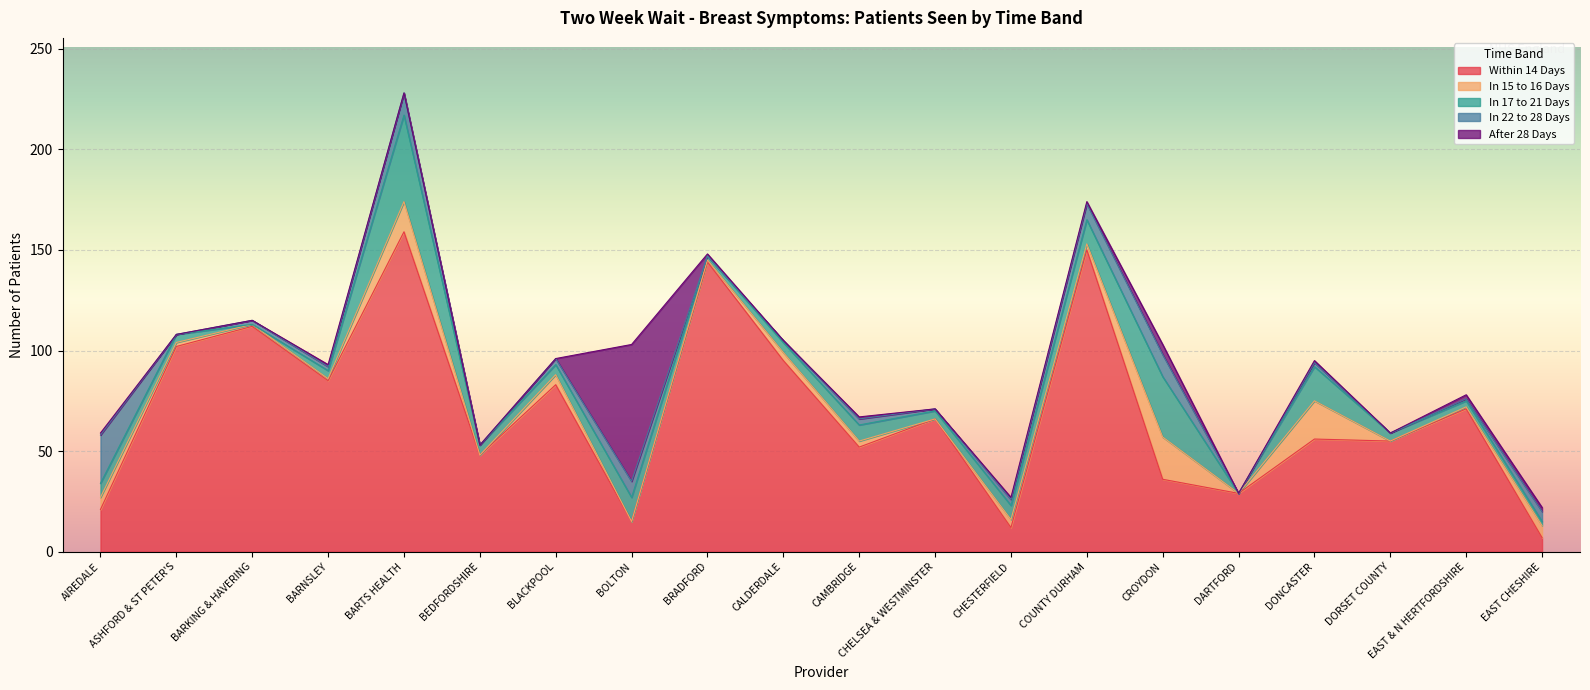

Reading left to right, list all the values displayed in this chart.

Within 14 Days: AIREDALE=21	ASHFORD & ST PETER'S=102	BARKING & HAVERING=112	BARNSLEY=85	BARTS HEALTH=159	BEDFORDSHIRE=48	BLACKPOOL=83	BOLTON=15	BRADFORD=144	CALDERDALE=95	CAMBRIDGE=52	CHELSEA & WESTMINSTER=66	CHESTERFIELD=12	COUNTY DURHAM=150	CROYDON=36	DARTFORD=29	DONCASTER=56	DORSET COUNTY=55	EAST & N HERTFORDSHIRE=71	EAST CHESHIRE=7
In 15 to 16 Days: AIREDALE=6	ASHFORD & ST PETER'S=2	BARKING & HAVERING=1	BARNSLEY=1	BARTS HEALTH=15	BEDFORDSHIRE=0	BLACKPOOL=5	BOLTON=0	BRADFORD=1	CALDERDALE=4	CAMBRIDGE=3	CHELSEA & WESTMINSTER=0	CHESTERFIELD=4	COUNTY DURHAM=3	CROYDON=21	DARTFORD=0	DONCASTER=19	DORSET COUNTY=0	EAST & N HERTFORDSHIRE=1	EAST CHESHIRE=6
In 17 to 21 Days: AIREDALE=7	ASHFORD & ST PETER'S=4	BARKING & HAVERING=0	BARNSLEY=4	BARTS HEALTH=43	BEDFORDSHIRE=5	BLACKPOOL=5	BOLTON=12	BRADFORD=2	CALDERDALE=5	CAMBRIDGE=8	CHELSEA & WESTMINSTER=4	CHESTERFIELD=7	COUNTY DURHAM=12	CROYDON=30	DARTFORD=0	DONCASTER=17	DORSET COUNTY=4	EAST & N HERTFORDSHIRE=3	EAST CHESHIRE=2
In 22 to 28 Days: AIREDALE=24	ASHFORD & ST PETER'S=0	BARKING & HAVERING=2	BARNSLEY=2	BARTS HEALTH=11	BEDFORDSHIRE=0	BLACKPOOL=3	BOLTON=8	BRADFORD=0	CALDERDALE=1	CAMBRIDGE=3	CHELSEA & WESTMINSTER=1	CHESTERFIELD=3	COUNTY DURHAM=8	CROYDON=11	DARTFORD=0	DONCASTER=2	DORSET COUNTY=0	EAST & N HERTFORDSHIRE=1	EAST CHESHIRE=5
After 28 Days: AIREDALE=1	ASHFORD & ST PETER'S=0	BARKING & HAVERING=0	BARNSLEY=1	BARTS HEALTH=0	BEDFORDSHIRE=0	BLACKPOOL=0	BOLTON=68	BRADFORD=1	CALDERDALE=0	CAMBRIDGE=1	CHELSEA & WESTMINSTER=0	CHESTERFIELD=1	COUNTY DURHAM=1	CROYDON=5	DARTFORD=0	DONCASTER=1	DORSET COUNTY=0	EAST & N HERTFORDSHIRE=2	EAST CHESHIRE=2